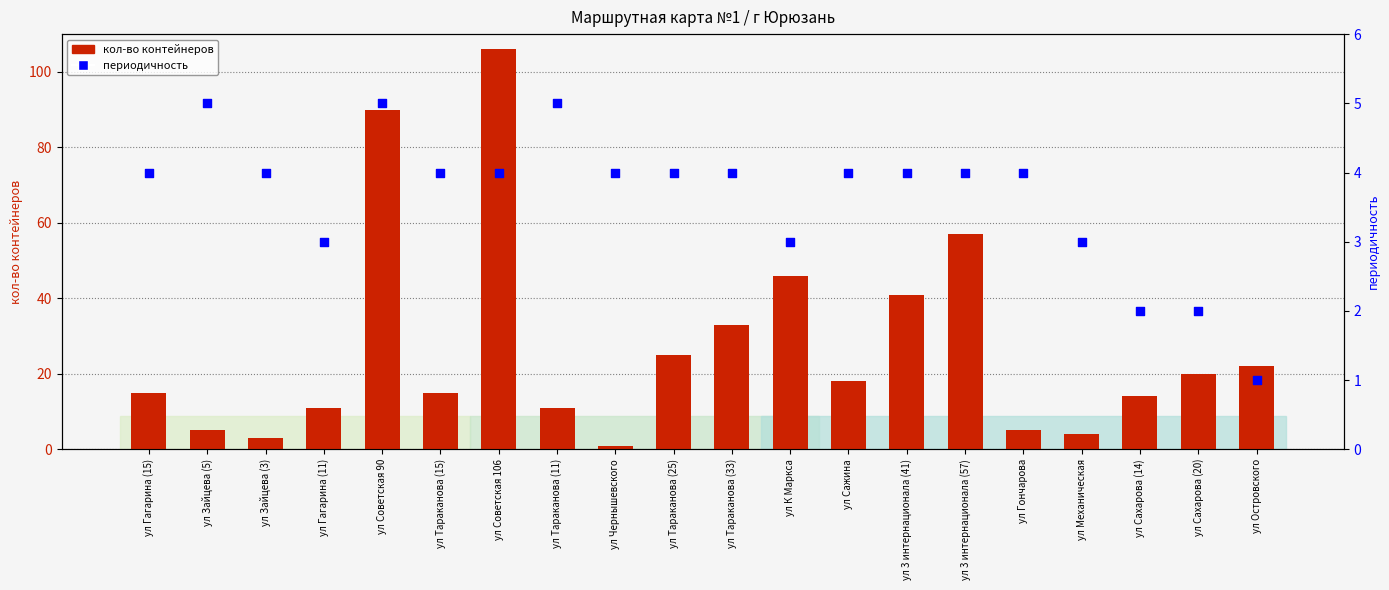

Which series reaches the maximum Y coordinate?

кол-во контейнеров